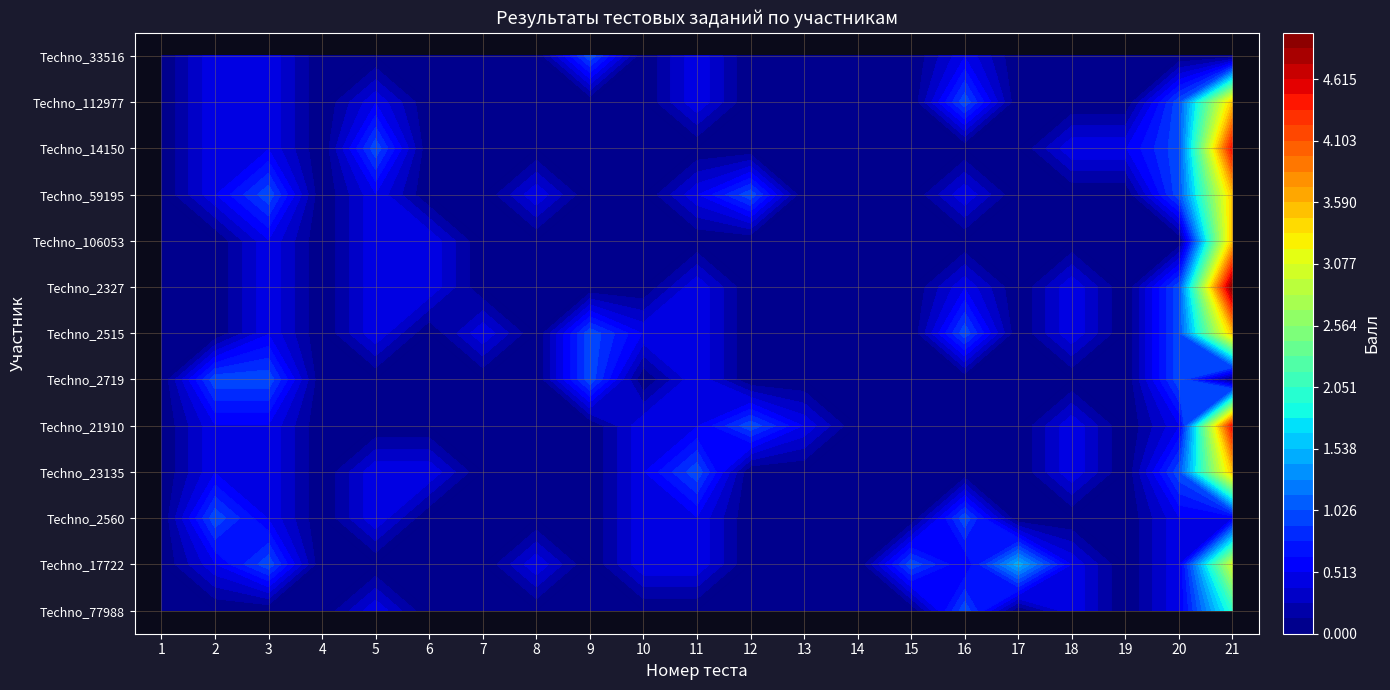

Reading right to left, list all the values displayed in this chart.

Techno_77988: 2.0	0.5	0.0	0.5	0.0	1.0	0.0	0.0	0.0	0.0	0.0	0.0	0.0	0.0	0.0	0.0	0.5	0.0	0.0	0.0	0.0
Techno_17722: 3.0	0.5	0.0	0.5	1.5	0.5	1.0	0.0	0.0	0.0	0.5	0.5	0.0	0.5	0.0	0.0	0.0	0.0	1.0	0.5	0.0
Techno_2560: 0.5	0.5	0.0	0.0	0.0	1.0	0.0	0.0	0.0	0.0	0.5	0.5	0.0	0.0	0.0	0.0	0.5	0.0	0.5	1.0	0.0
Techno_23135: 3.5	1.0	0.0	0.5	0.0	0.0	0.0	0.0	0.0	0.0	1.0	0.5	0.0	0.0	0.0	0.5	0.5	0.0	0.5	0.5	0.0
Techno_21910: 4.5	0.5	0.0	0.5	0.0	0.0	0.0	0.0	0.5	1.0	0.5	0.5	0.0	0.0	0.0	0.0	0.0	0.0	0.5	0.5	0.0
Techno_2719: 0.0	1.0	0.0	0.0	0.0	0.0	0.0	0.0	0.0	0.0	0.5	0.0	1.0	0.0	0.0	0.0	0.0	0.0	1.0	1.0	0.0
Techno_2515: 3.5	1.0	0.0	0.5	0.0	1.0	0.0	0.0	0.0	0.0	0.5	0.5	1.0	0.0	0.5	0.0	0.5	0.0	0.5	0.0	0.0
Techno_2327: 5.0	1.0	0.0	0.5	0.0	0.5	0.0	0.0	0.0	0.0	0.5	0.0	0.0	0.0	0.0	0.5	0.5	0.0	0.5	0.0	0.0
Techno_106053: 3.5	0.0	0.0	0.0	0.0	0.0	0.0	0.0	0.0	0.0	0.0	0.0	0.0	0.0	0.0	0.5	0.5	0.0	0.5	0.0	0.0
Techno_59195: 3.5	1.0	0.0	0.0	0.0	0.5	0.0	0.0	0.0	1.0	0.5	0.0	0.0	0.5	0.0	0.0	0.5	0.0	1.0	0.5	0.0
Techno_14150: 4.5	1.0	0.5	0.5	0.0	0.0	0.0	0.0	0.0	0.0	0.0	0.0	0.0	0.0	0.0	0.0	1.0	0.0	0.5	0.5	0.0
Techno_112977: 3.5	1.0	0.0	0.0	0.0	1.0	0.0	0.0	0.0	0.0	0.5	0.0	0.0	0.0	0.0	0.0	0.5	0.0	0.5	0.5	0.0
Techno_33516: 0.0	0.0	0.0	0.0	0.0	0.5	0.0	0.0	0.0	0.0	0.5	0.0	1.0	0.0	0.0	0.0	0.0	0.0	0.5	0.5	0.0